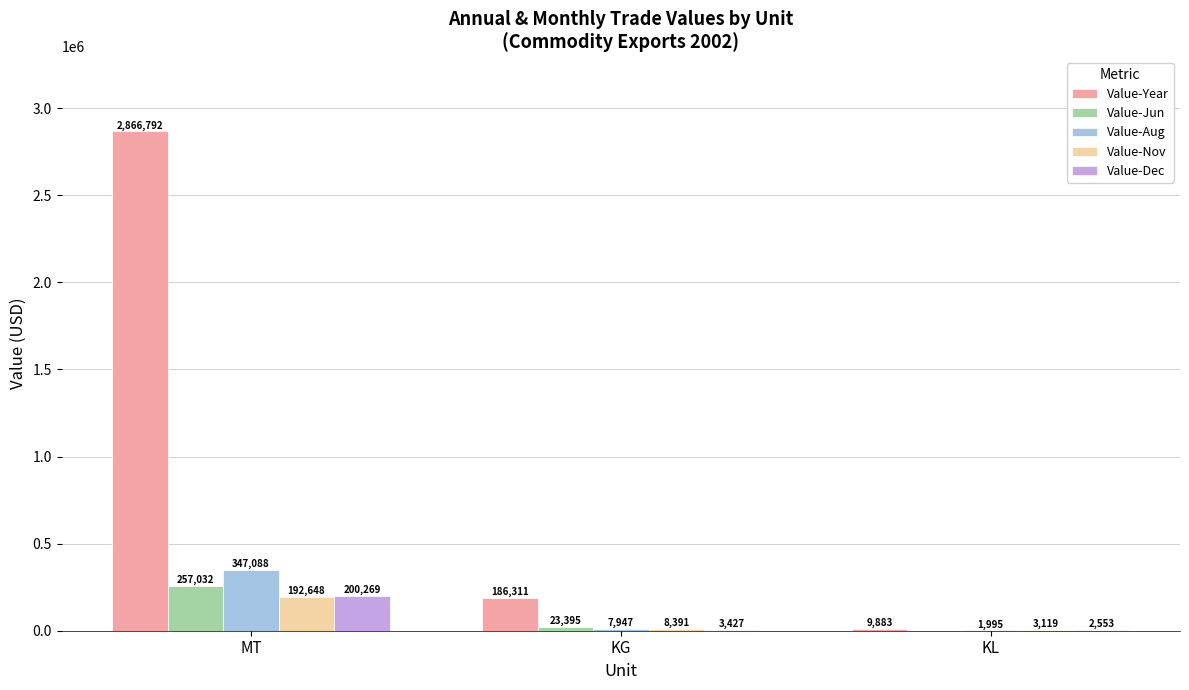

How many groups of bars are there?

3